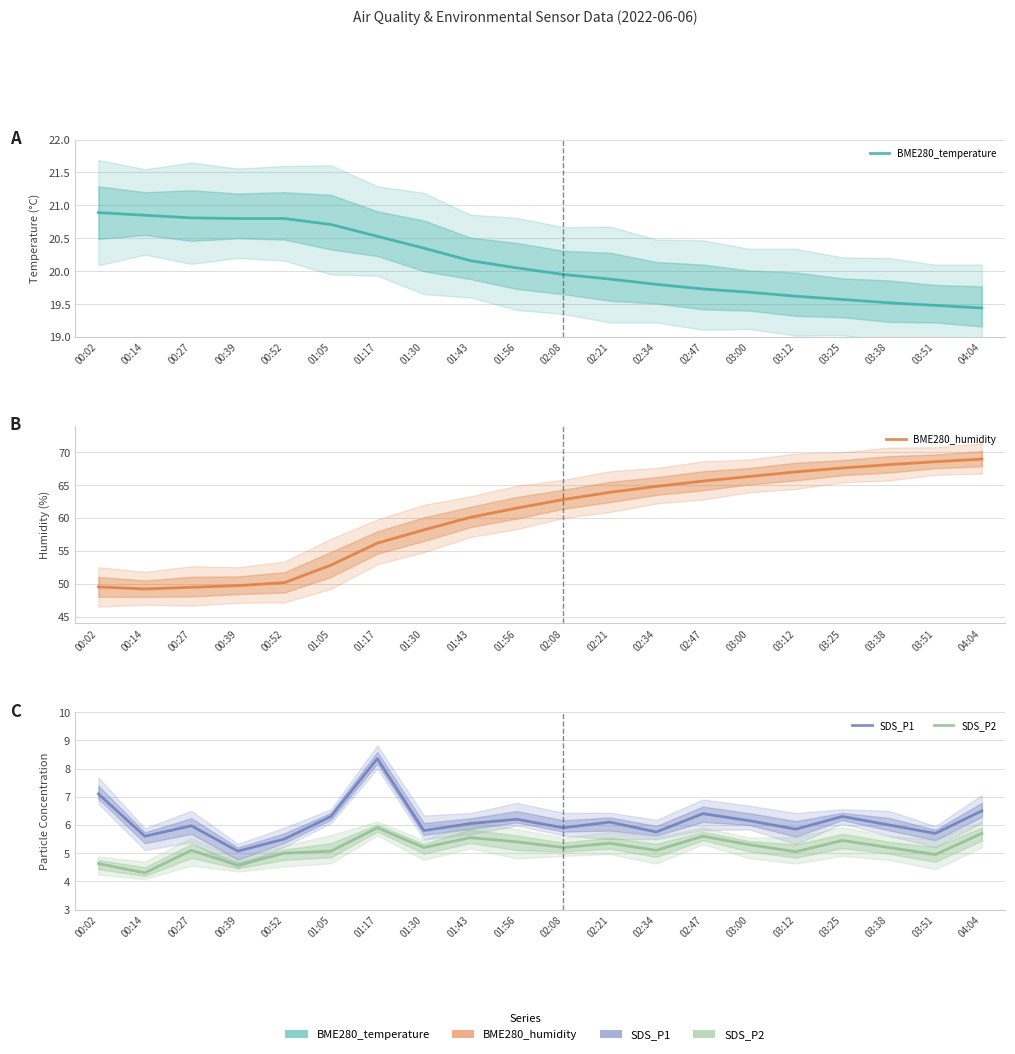

Which category has the highest value in the SDS_P1 series?

01:17